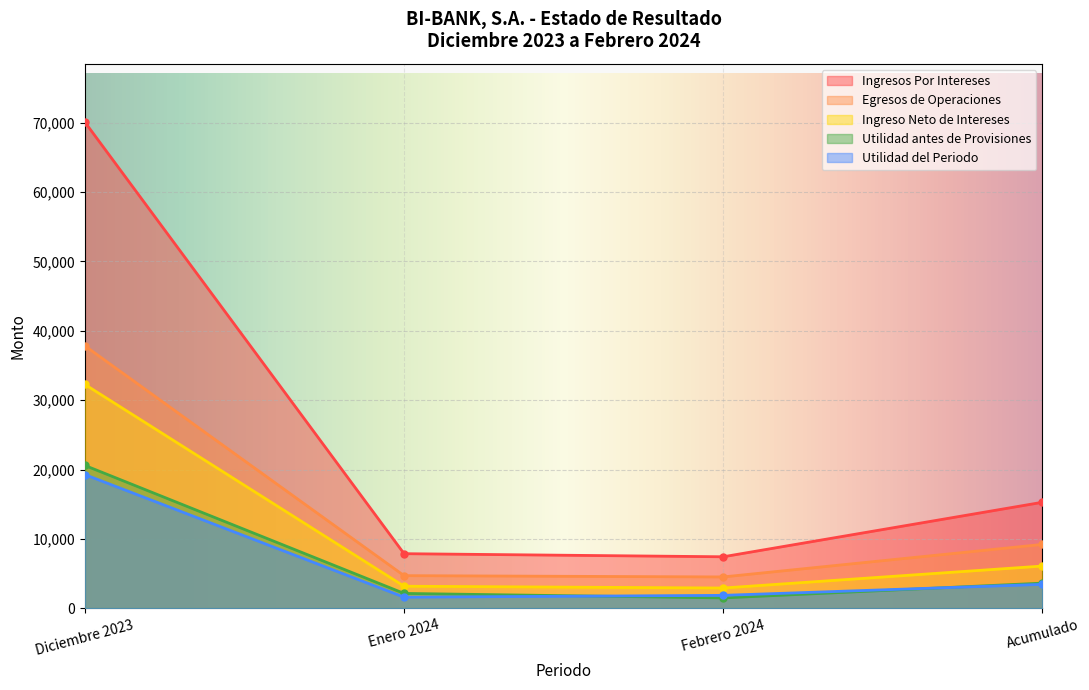

List the labels in order of Ingresos Por Intereses value, smallest first.

Febrero 2024, Enero 2024, Acumulado, Diciembre 2023